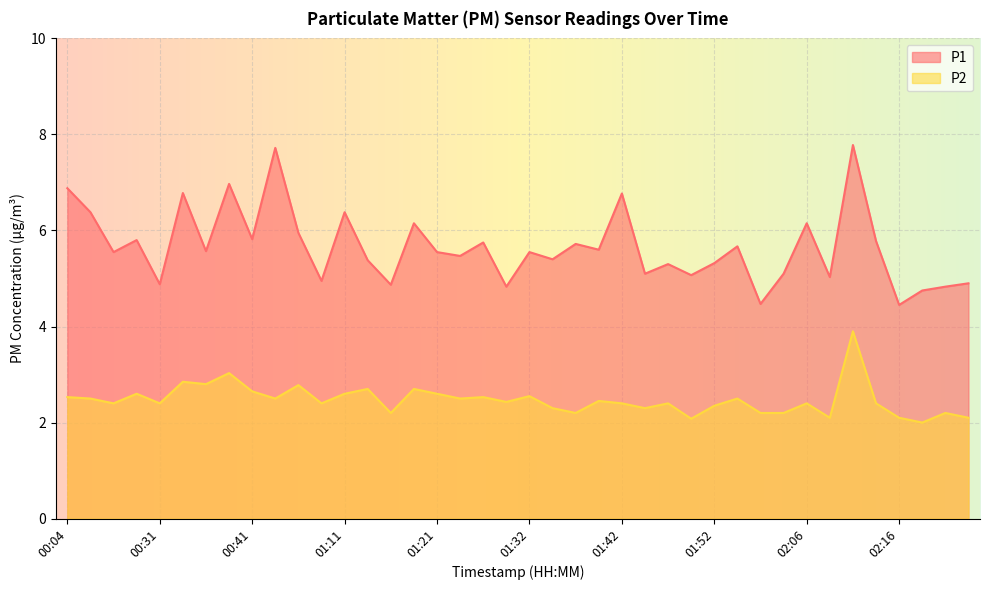

Which series has the largest range (max minus min)?

P1